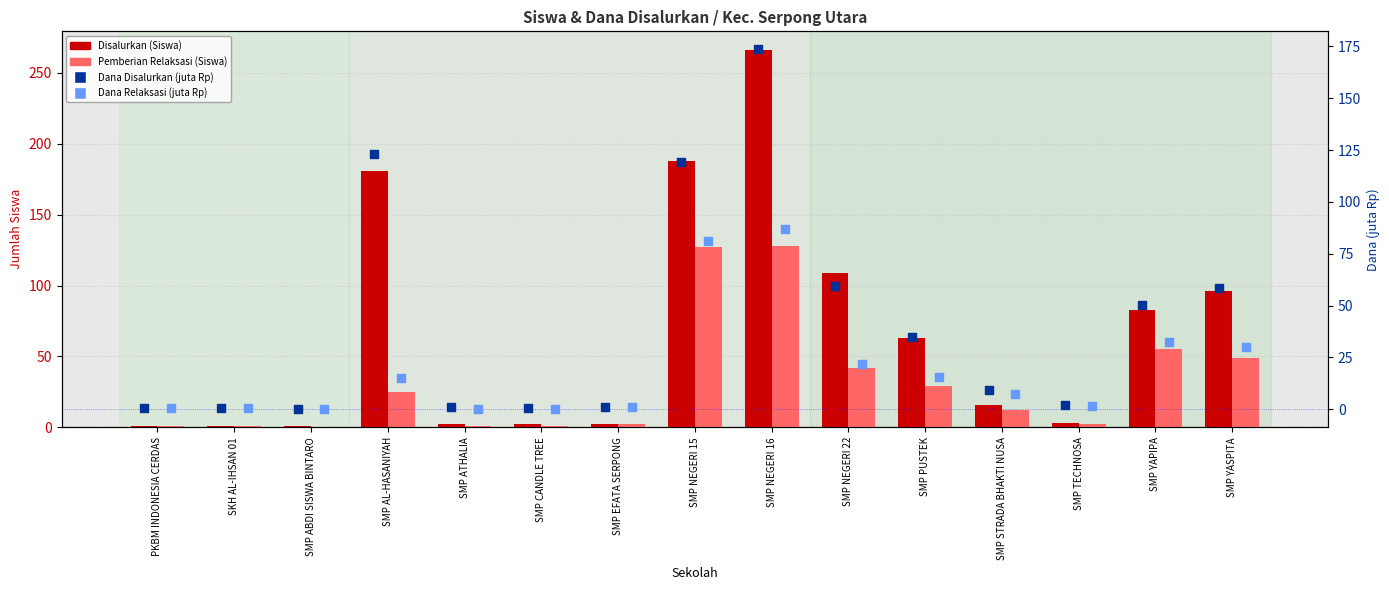

At how many categories does at least one series exceed 88?

5